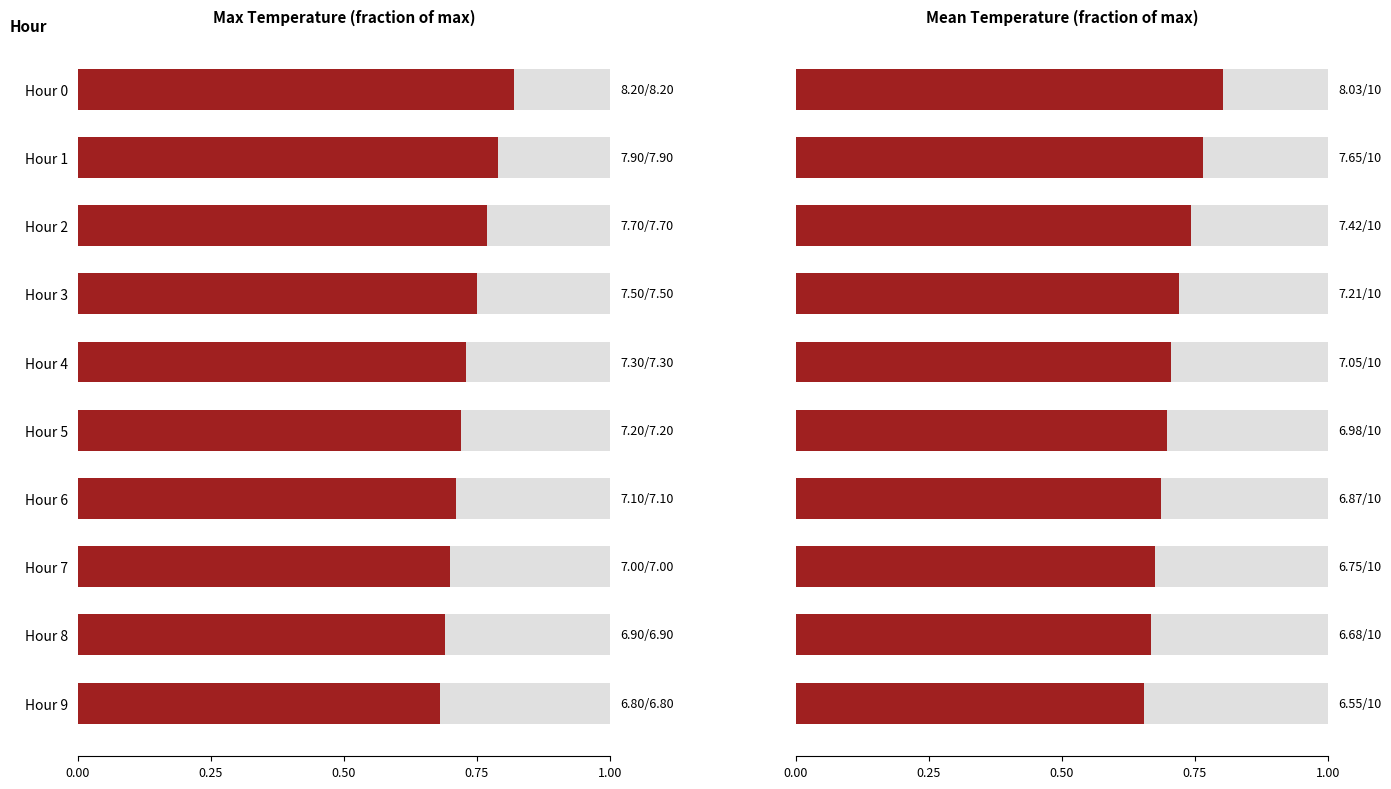

List the series in order of their peak value, lowest first.

Mean Temp (C), Max Temp (C)